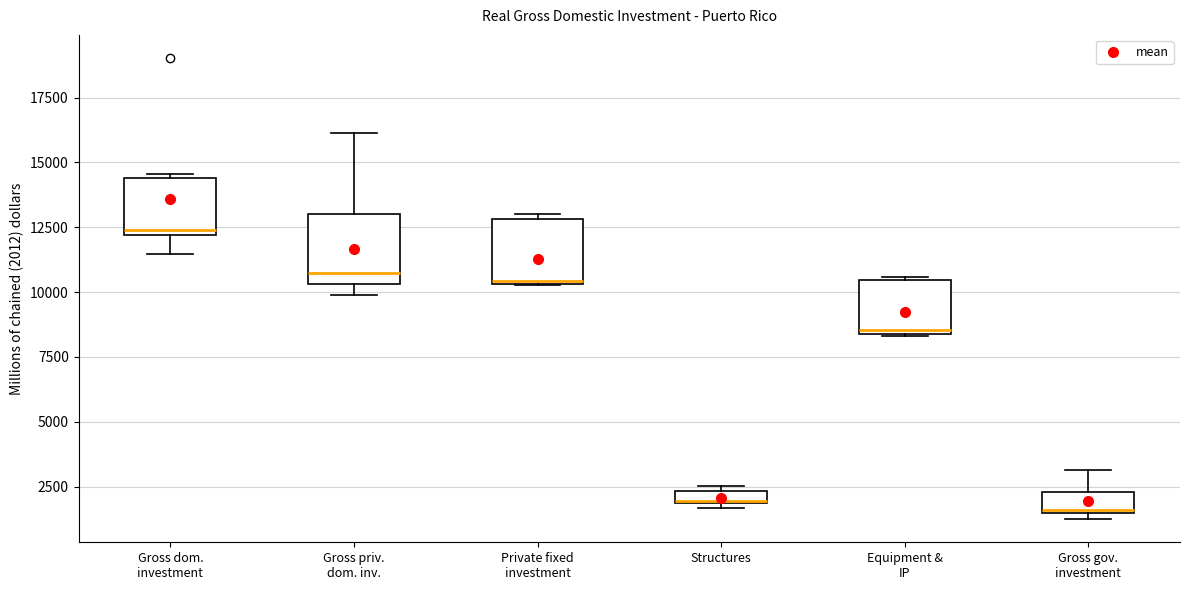

Where is the lower edge of the box for Gross dom. investment on the y-axis? The values are not printed on the chart, so give them approximately, as read against the axis.

12000